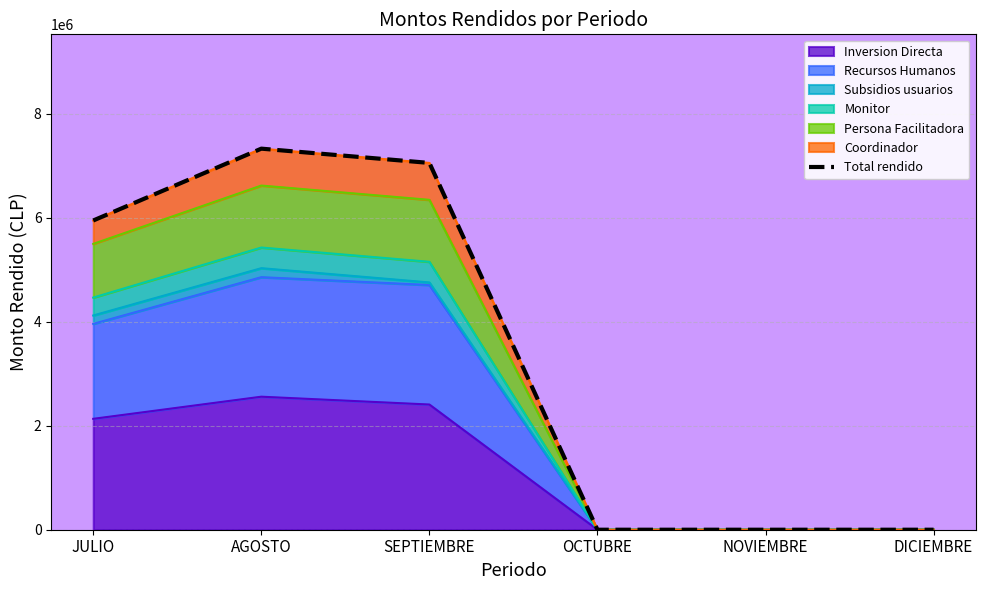

Reading left to right, extract all data points from this chart.

5950215	7332533	7058018	0	0	0